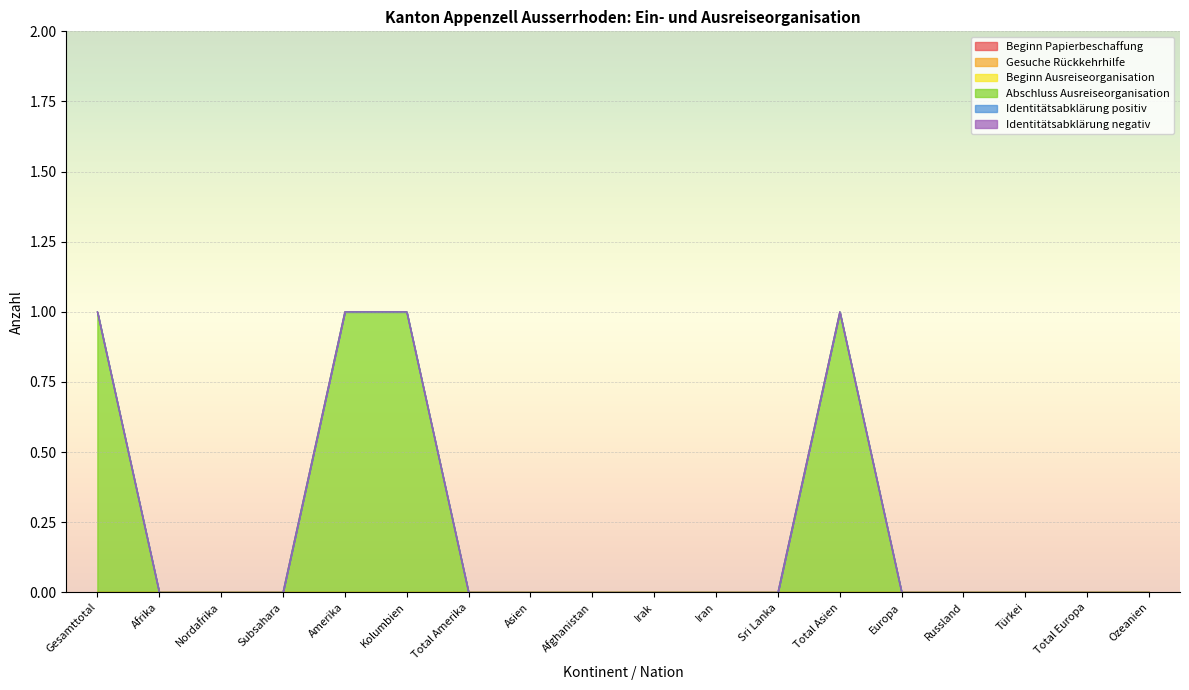

The Identitätsabklärung positiv series shows 0 at Türkei. True or false?

True